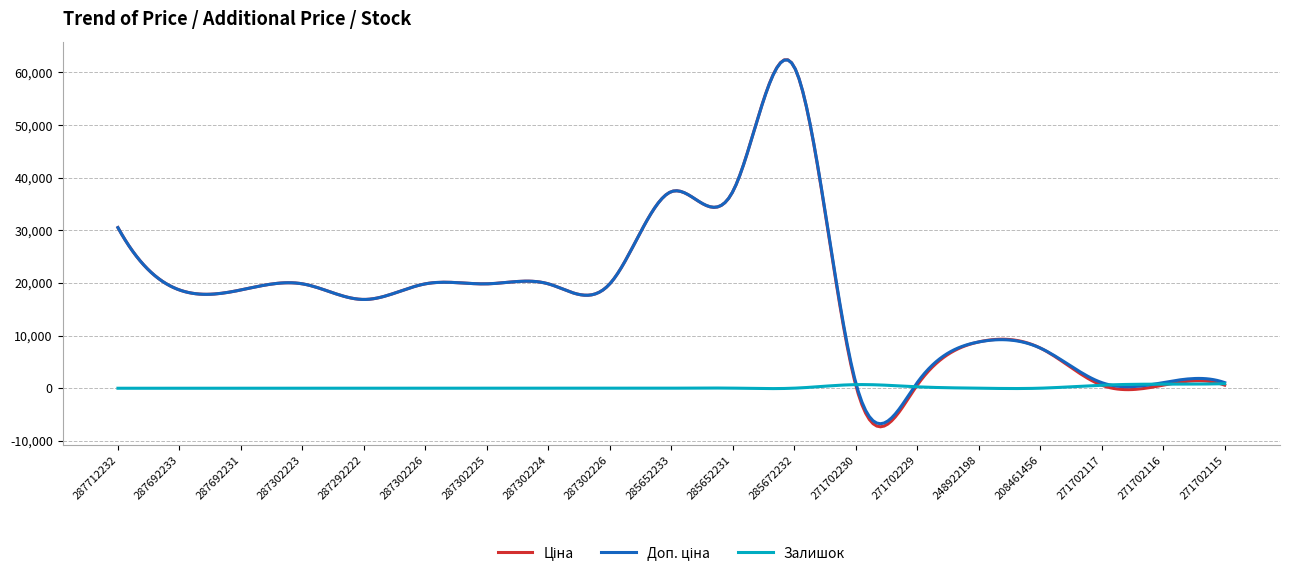

What is the smallest value displayed?

-7320.9